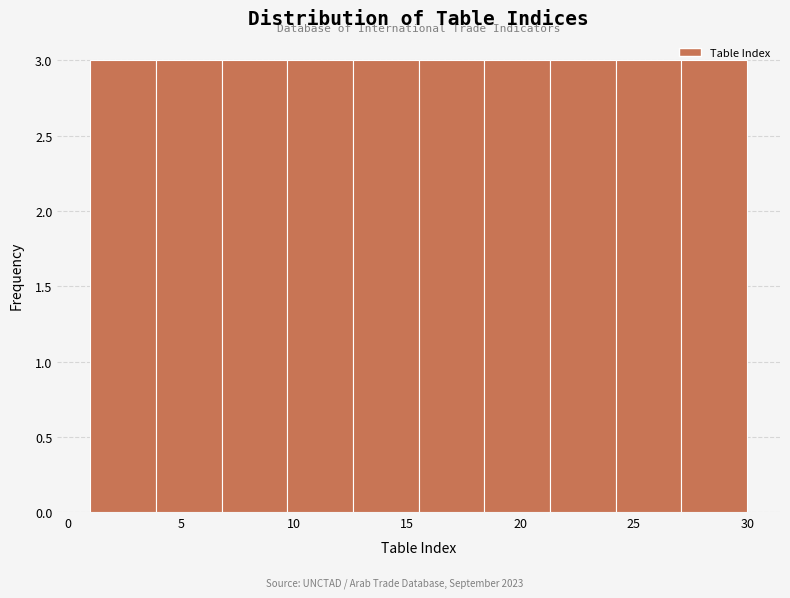

What is the height of the bar covering 21.3 to 24.2 on the x-axis? Neither the bar edges nor the heights are printed on the chart, so give them approximately, as read against the axes.

3